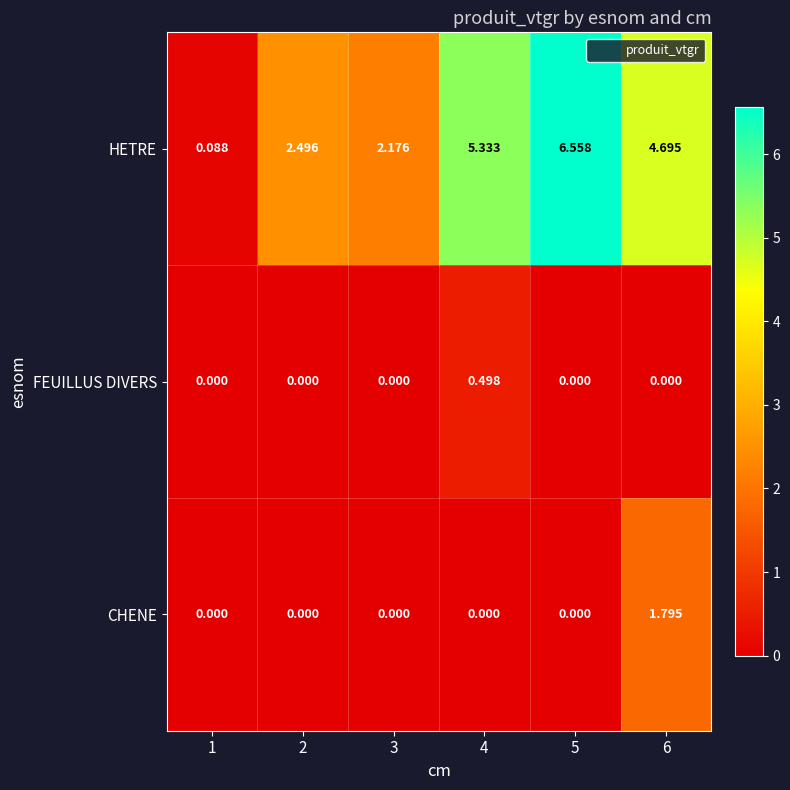

Count the number of categories in the chart.

6